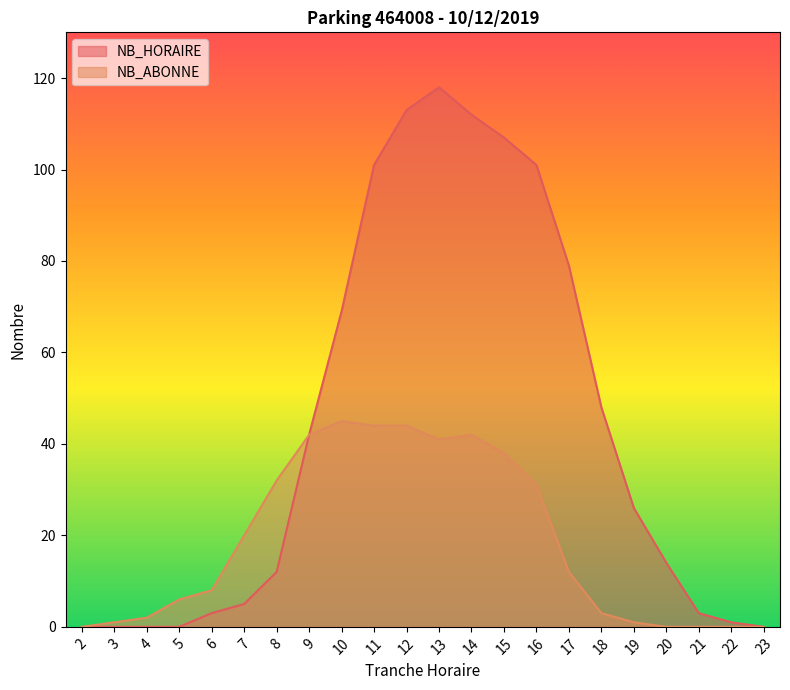

What is the total value across all series at 20?

14